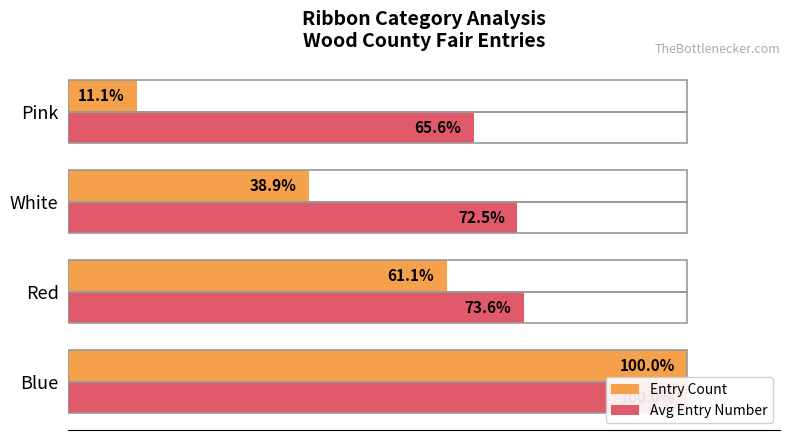

Is it true that Avg Entry Number equals 16.7 at White?

False